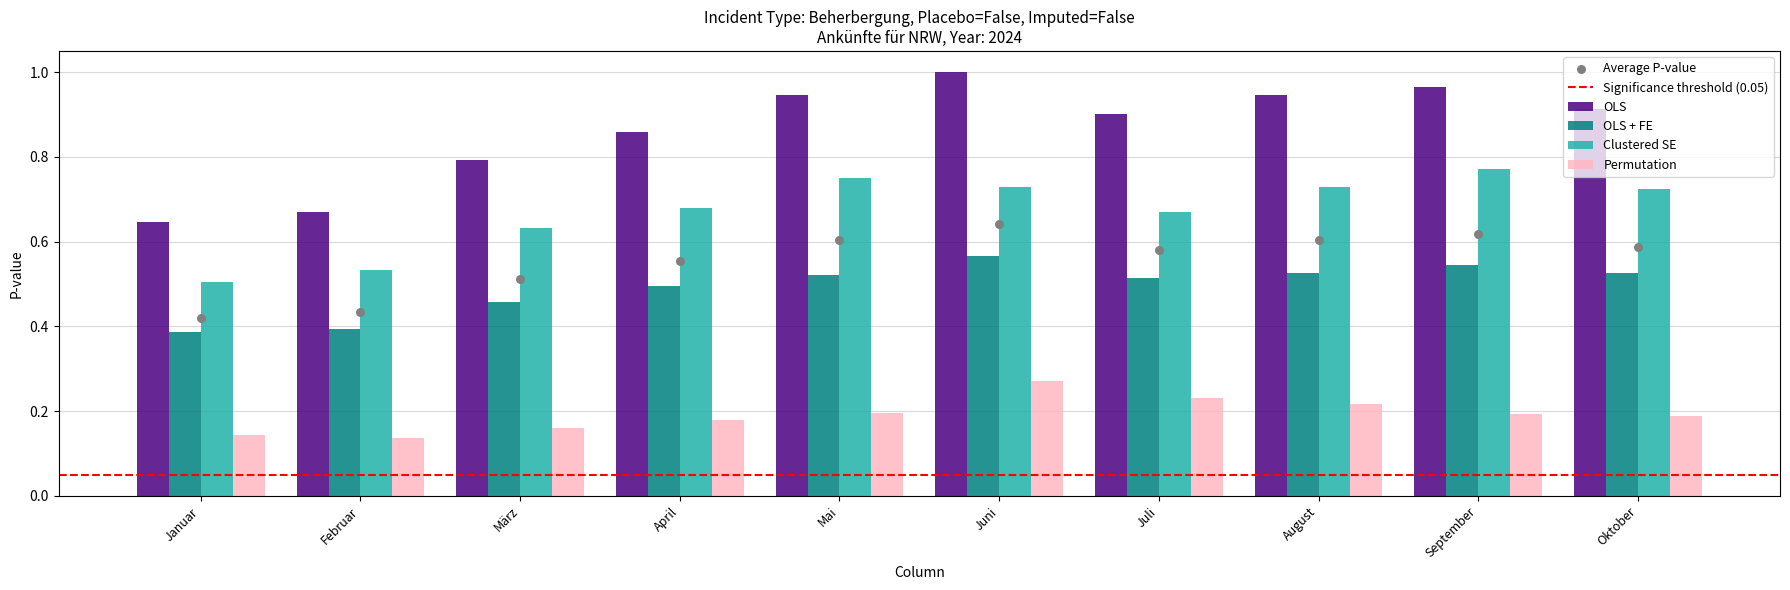

Which series has the widest spread of Y values?

OLS